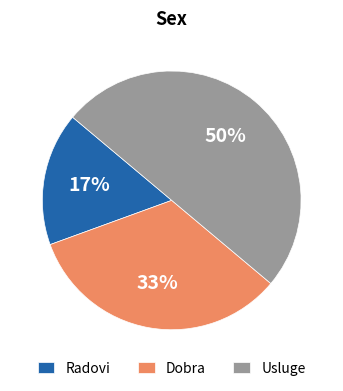

To the nearest percent, what is the average slice percentage?

33%